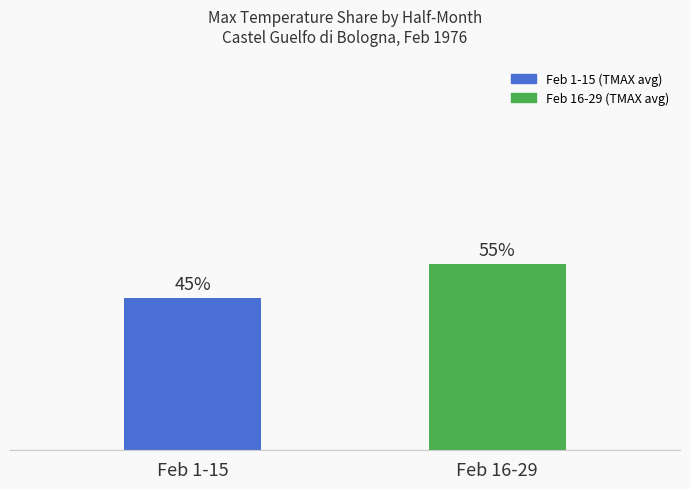

What is the label of the 1st bar from the right?

Feb 16-29